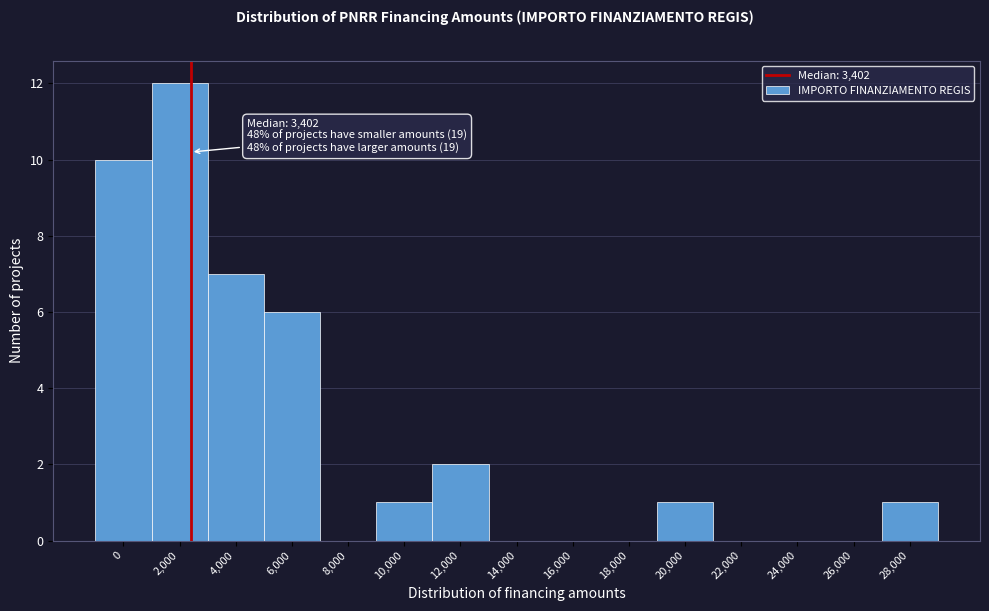

Reading right to left, what are all the values shown in this chart?

28,000=1	26,000=0	24,000=0	22,000=0	20,000=1	18,000=0	16,000=0	14,000=0	12,000=2	10,000=1	8,000=0	6,000=6	4,000=7	2,000=12	0=10